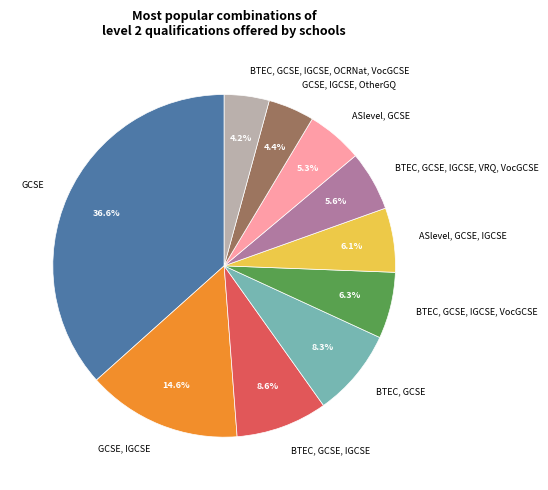

True or false: BTEC, GCSE, IGCSE accounts for 1% of the total.

False